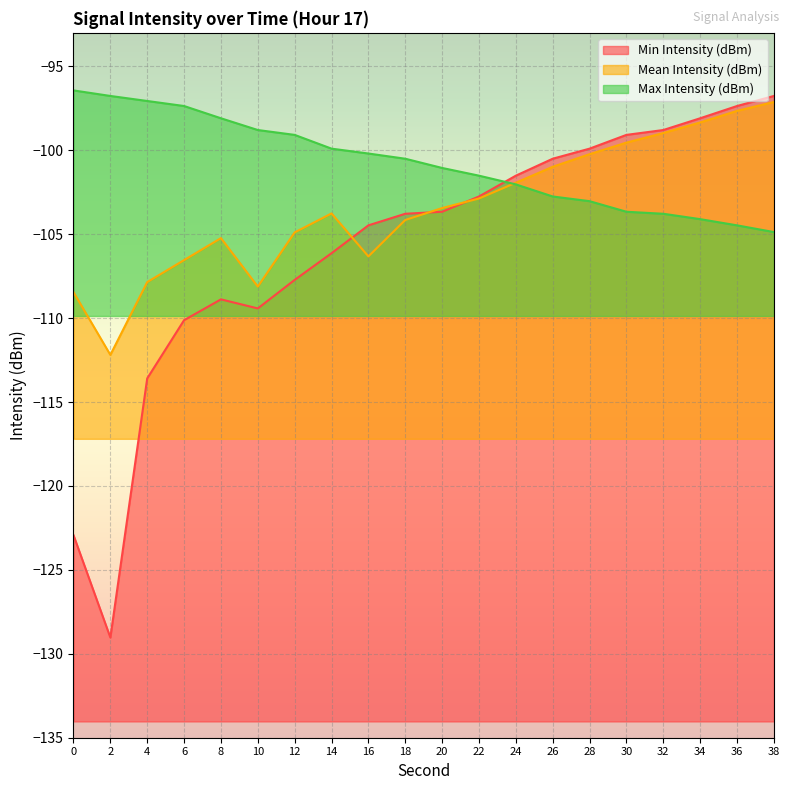

Reading right to left, what are all the values shown in this chart?

Min Intensity (dBm): 38=-96.8	36=-97.4	34=-98.1	32=-98.8	30=-99.1	28=-99.9	26=-100.5	24=-101.5	22=-102.8	20=-103.7	18=-103.8	16=-104.5	14=-106.1	12=-107.7	10=-109.4	8=-108.9	6=-110.1	4=-113.6	2=-129.0	0=-122.9
Mean Intensity (dBm): 38=-97.1	36=-97.7	34=-98.3	32=-99.0	30=-99.5	28=-100.2	26=-101.0	24=-101.9	22=-102.9	20=-103.4	18=-104.2	16=-106.3	14=-103.8	12=-104.9	10=-108.1	8=-105.2	6=-106.5	4=-107.8	2=-112.2	0=-108.5
Max Intensity (dBm): 38=-104.9	36=-104.5	34=-104.1	32=-103.8	30=-103.7	28=-103.0	26=-102.8	24=-102.0	22=-101.5	20=-101.0	18=-100.5	16=-100.2	14=-99.9	12=-99.1	10=-98.8	8=-98.1	6=-97.4	4=-97.1	2=-96.8	0=-96.4